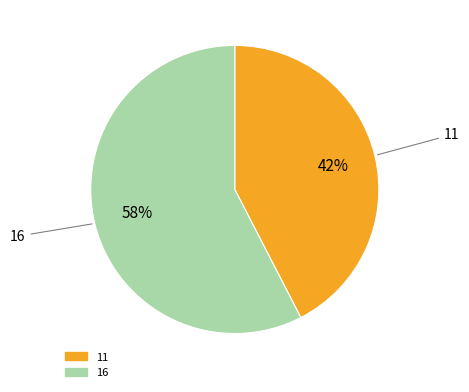

Do 11 and 16 together represent more than half of the pie?

Yes